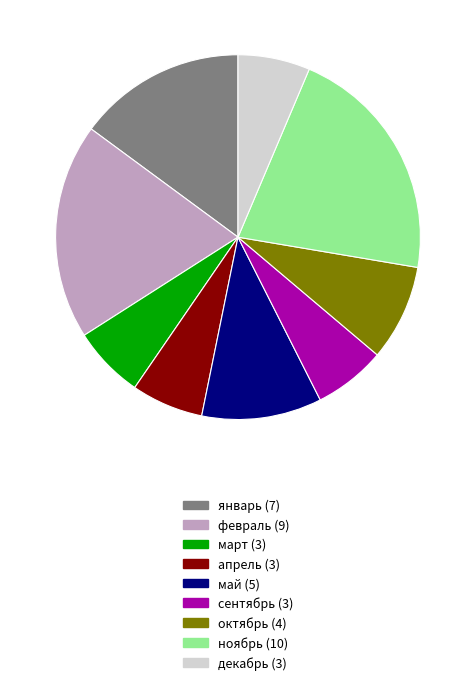

What is the largest slice in the pie chart?

ноябрь